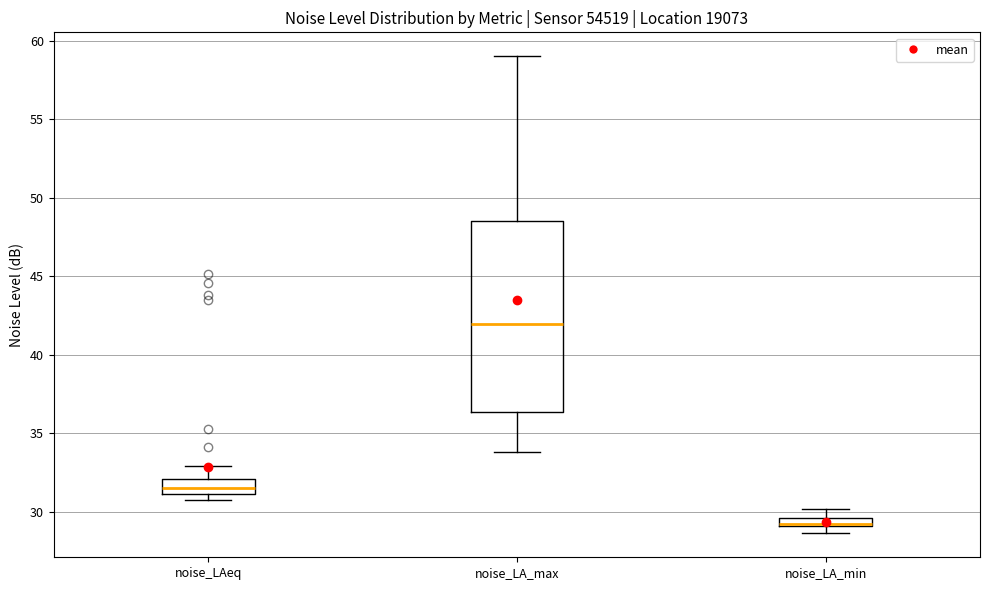

Where is the lower edge of the box for noise_LA_min on the y-axis? The values are not printed on the chart, so give them approximately, as read against the axis.

29.0